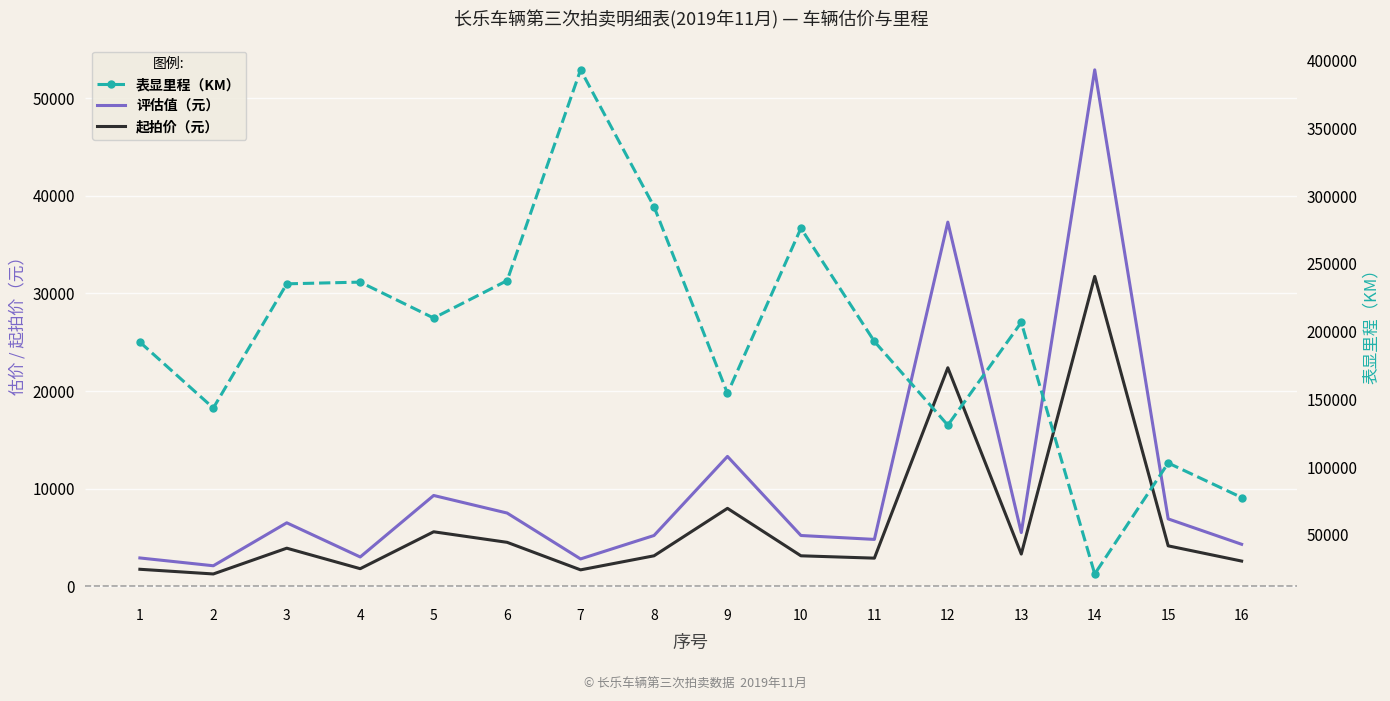

What are all the series names shown in the legend?

评估值（元）, 起拍价（元）, 表显里程（KM）